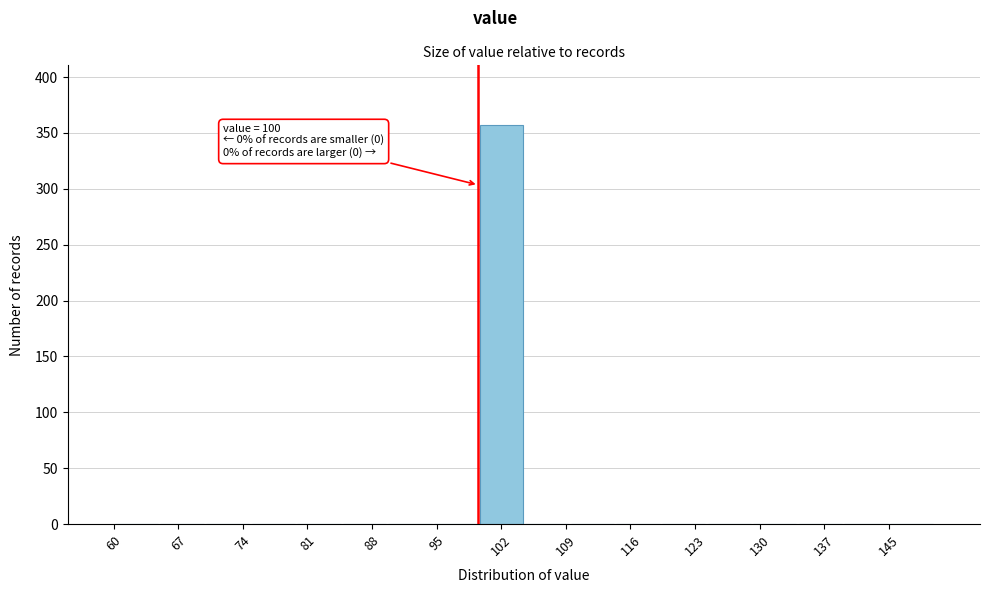

Over which range of the x-axis is the bar tallest?

100 to 105